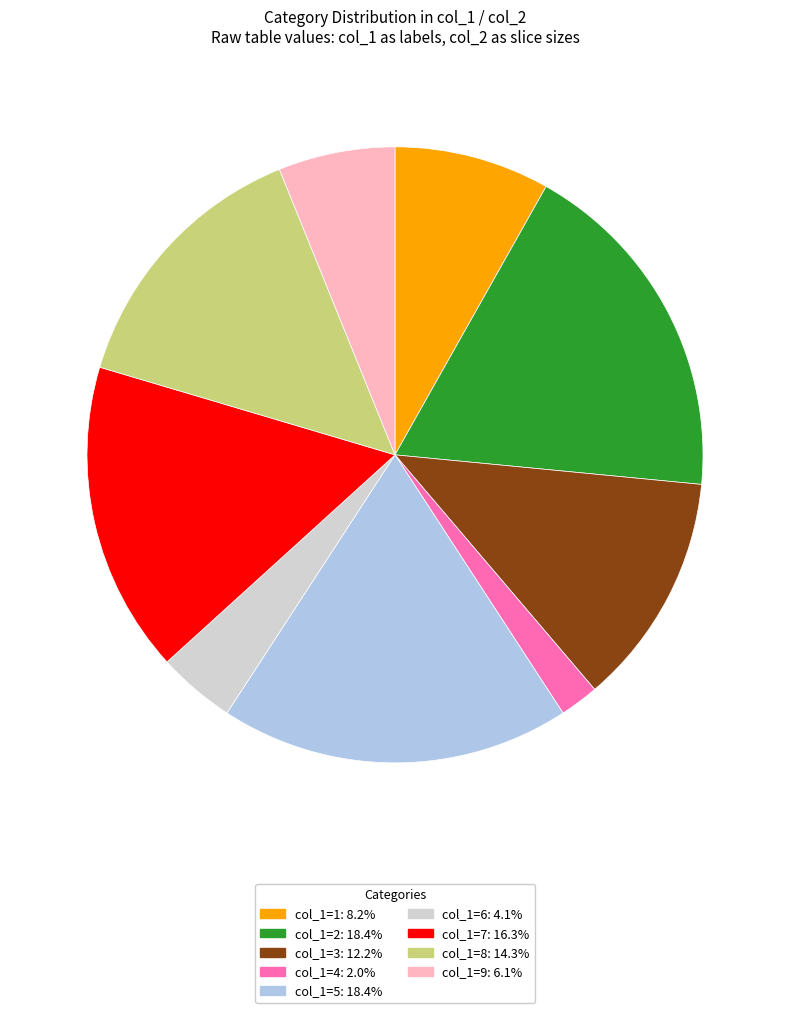

Does any single category account for the majority?

No